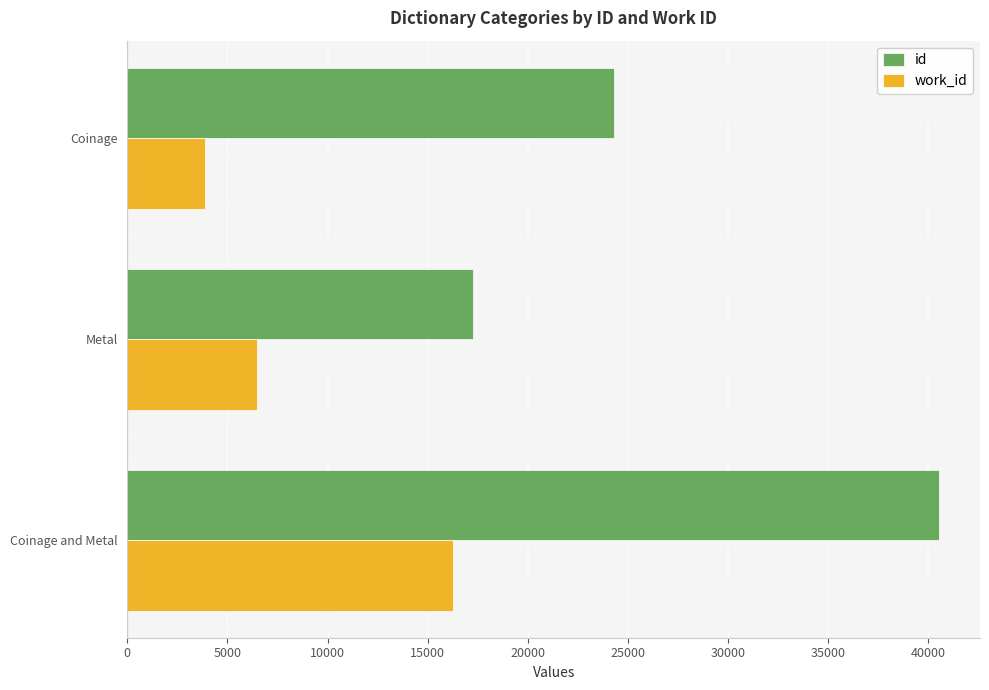

At which category is the sum across all series the highest?

Coinage and Metal